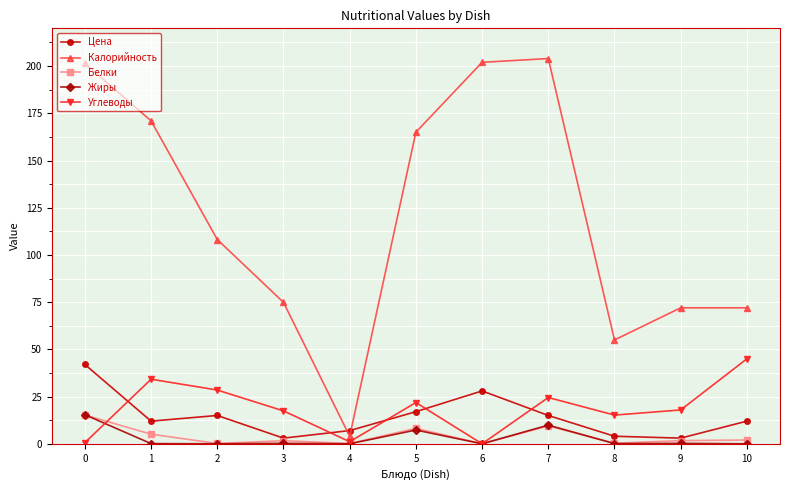

After their last crossing, which series has the higher values: Углеводы or Цена?

Углеводы